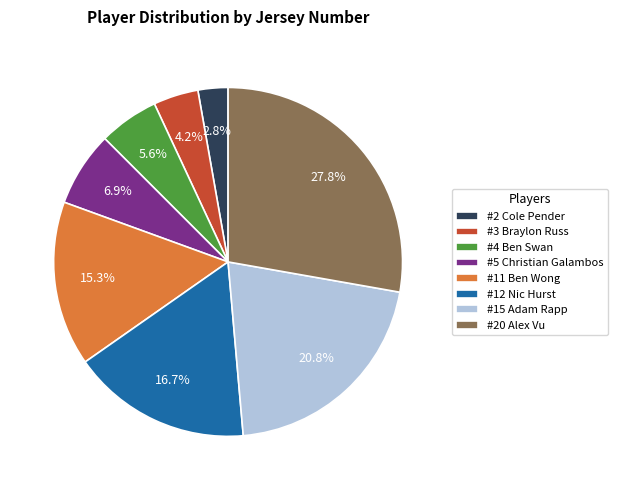

Is the sum of #5 Christian Galambos and #20 Alex Vu greater than half?

No